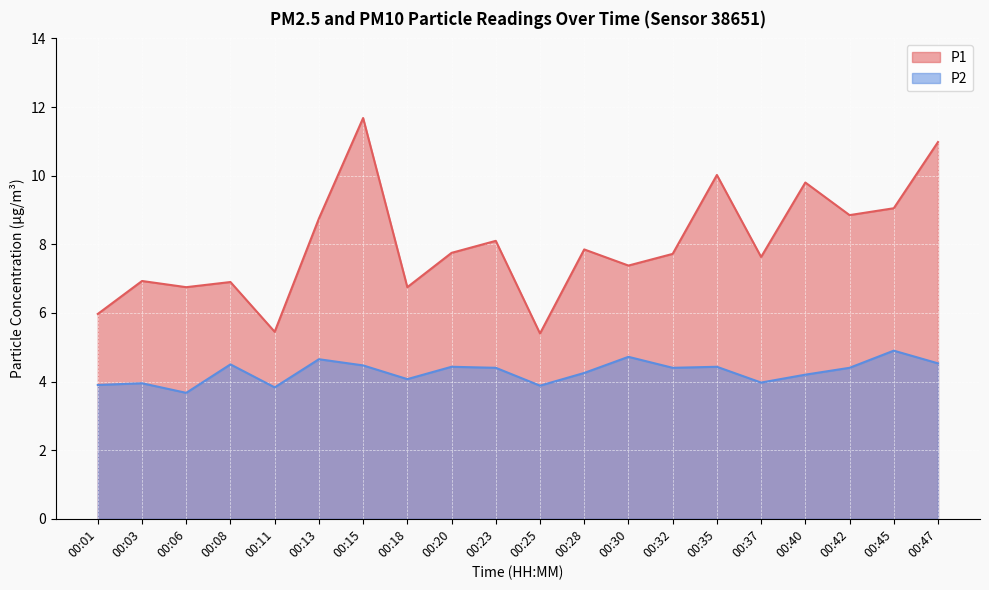

What is the difference between the highest and lowest values at 00:42?

4.4